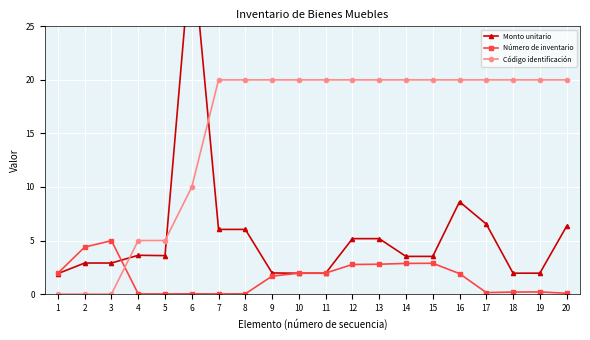

What is the difference between the highest and lowest values at 12?

17.2